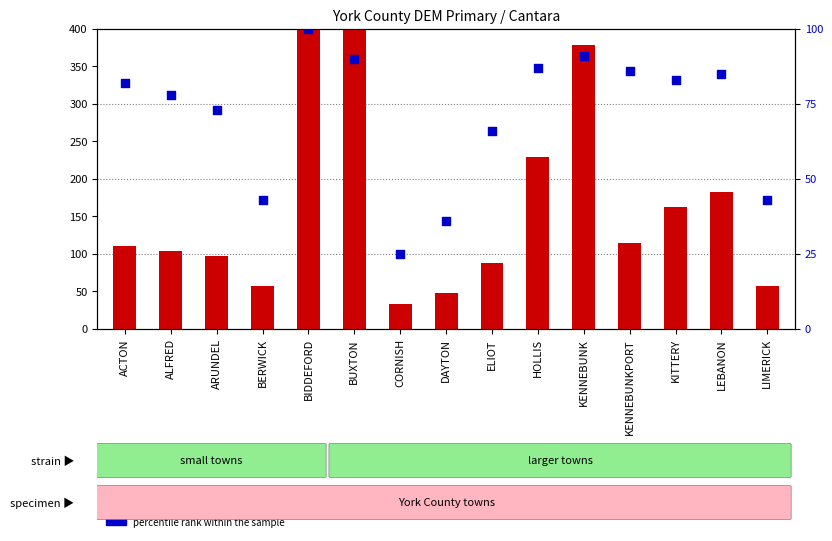

Which series has the largest total across all categories?

count